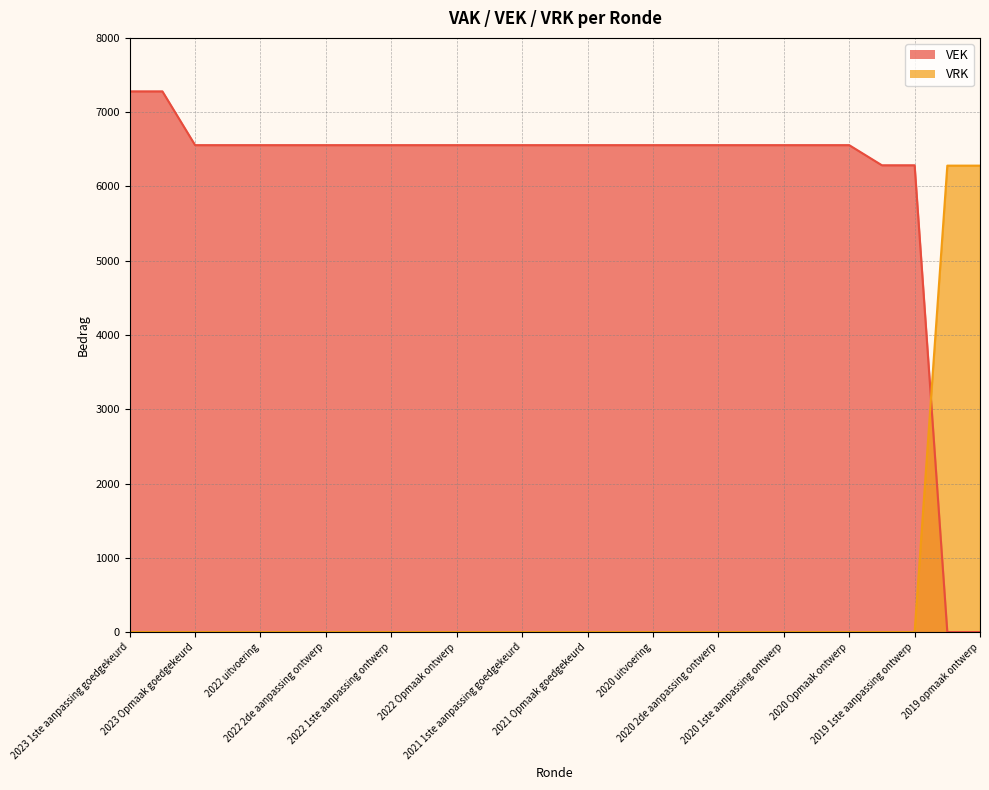

Where do VRK and VEK first cross each other?

2019 1ste aanpassing ontwerp and 2019 opmaak goedgekeurd